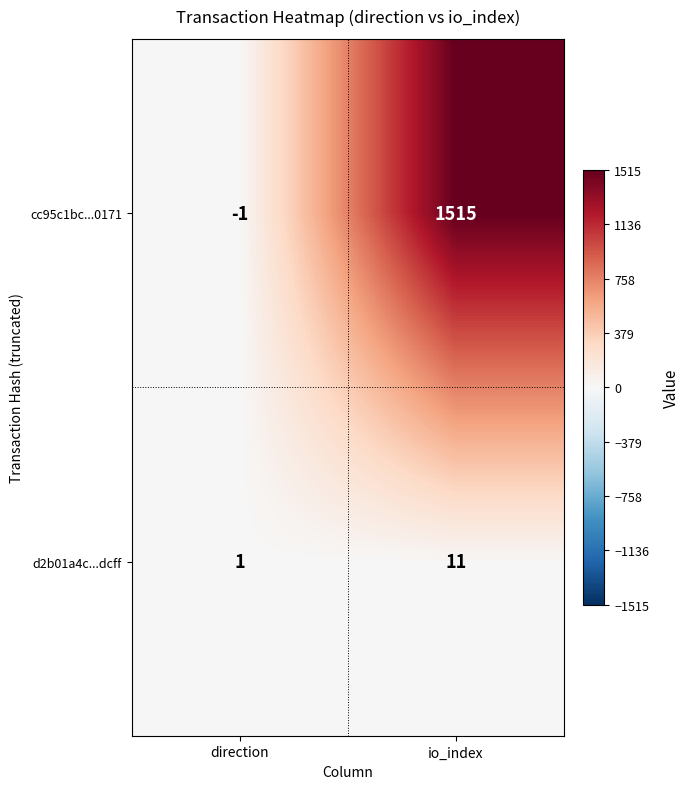

At which category is the sum across all series the highest?

io_index